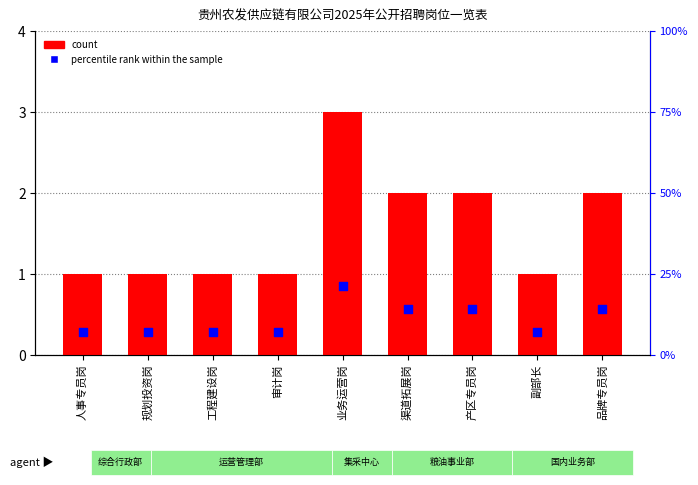

Which series contains the lowest Y value?

count